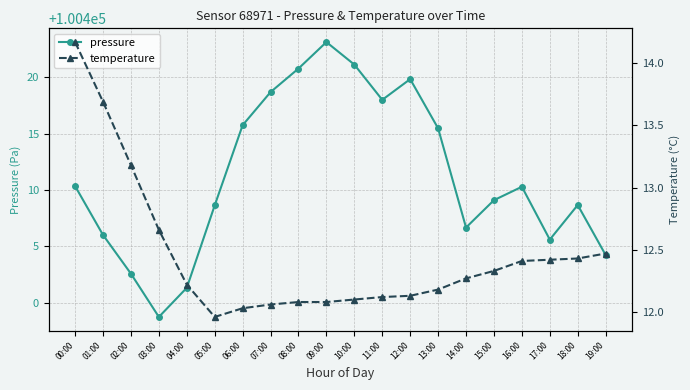

What is the total value across all series at 01:00?

100419.7